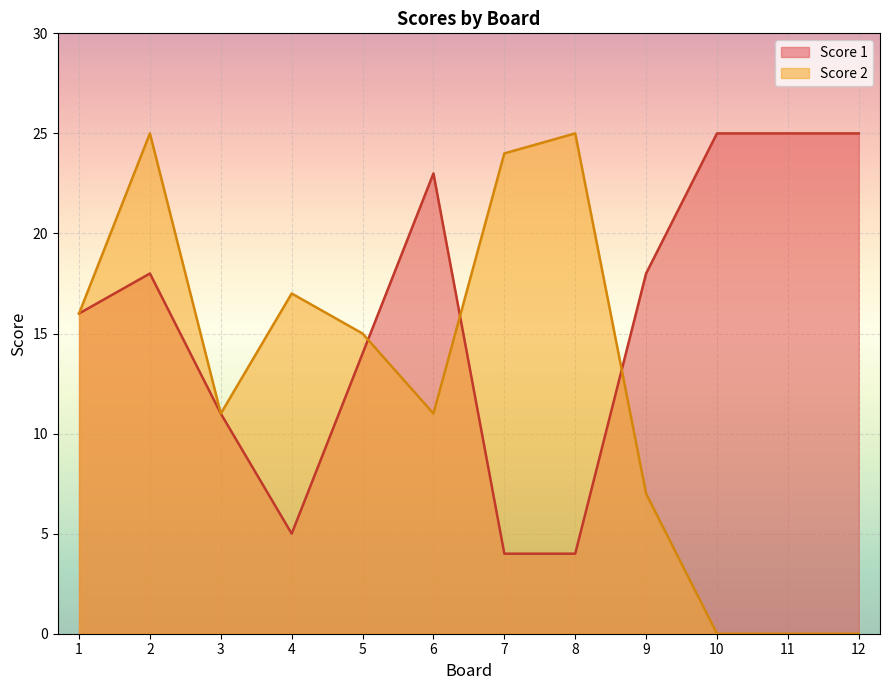

True or false: Score 2 has a value of 13 at 12.

False